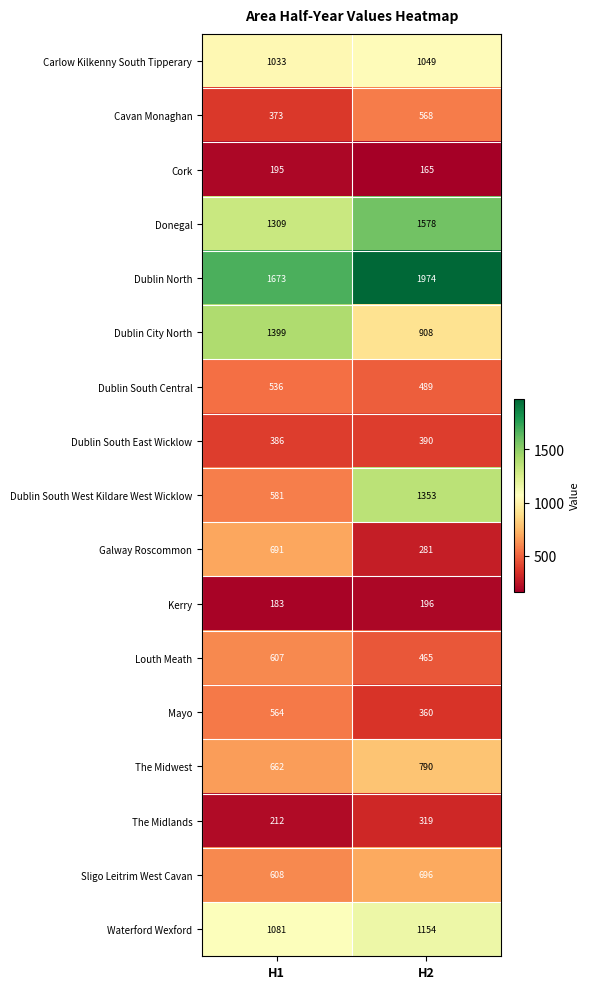

At which category is the sum across all series the highest?

H2